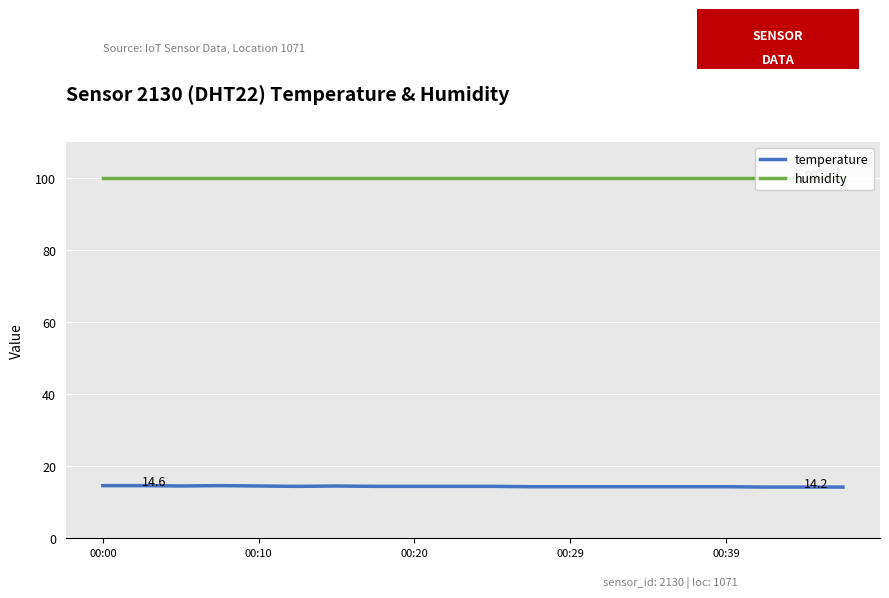

Reading right to left, list all the values displayed in this chart.

temperature: 14.2	14.2	14.2	14.3	14.3	14.3	14.3	14.3	14.3	14.4	14.4	14.4	14.4	14.5	14.4	14.5	14.6	14.5	14.6	14.6
humidity: 99.9	99.9	99.9	99.9	99.9	99.9	99.9	99.9	99.9	99.9	99.9	99.9	99.9	99.9	99.9	99.9	99.9	99.9	99.9	99.9